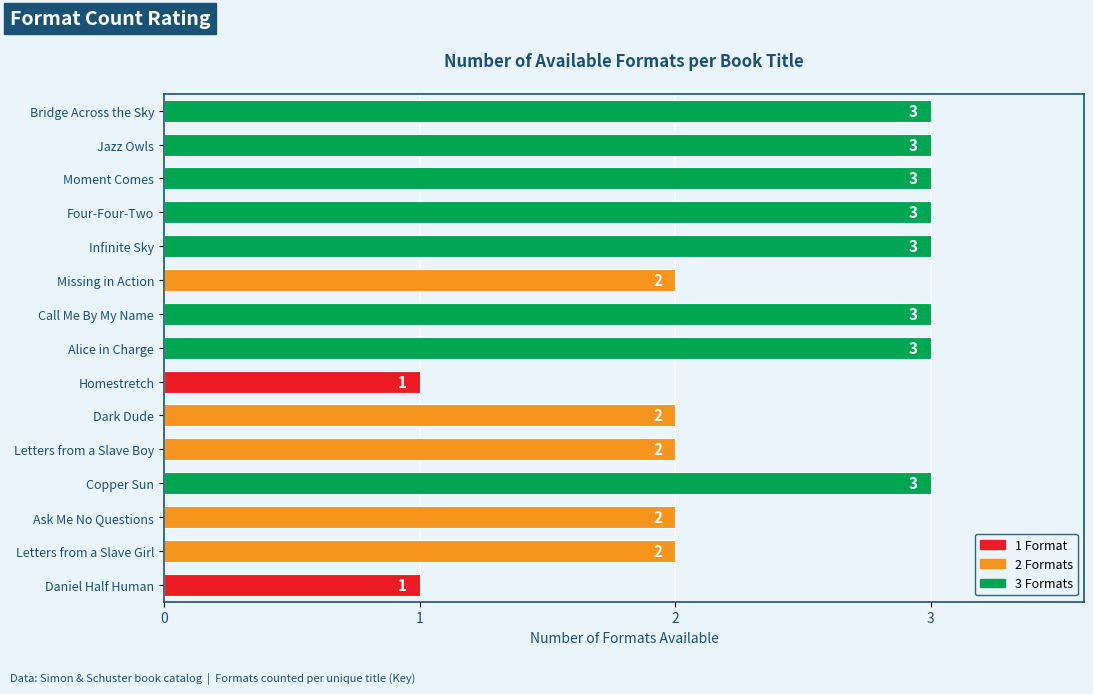

How many bars are there in total?

15